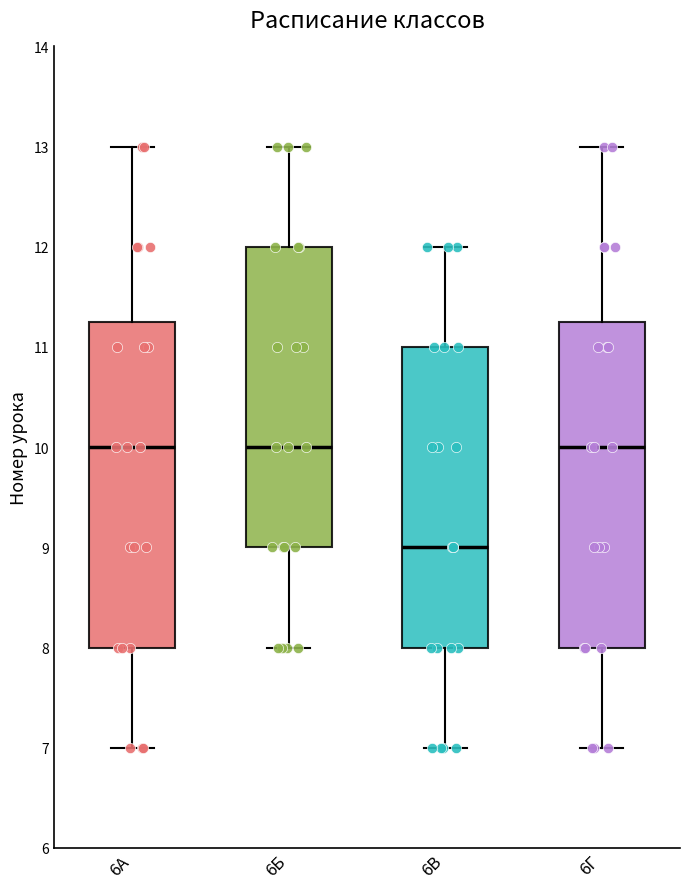

Where is the lower edge of the box for 6Б on the y-axis? The values are not printed on the chart, so give them approximately, as read against the axis.

9.0